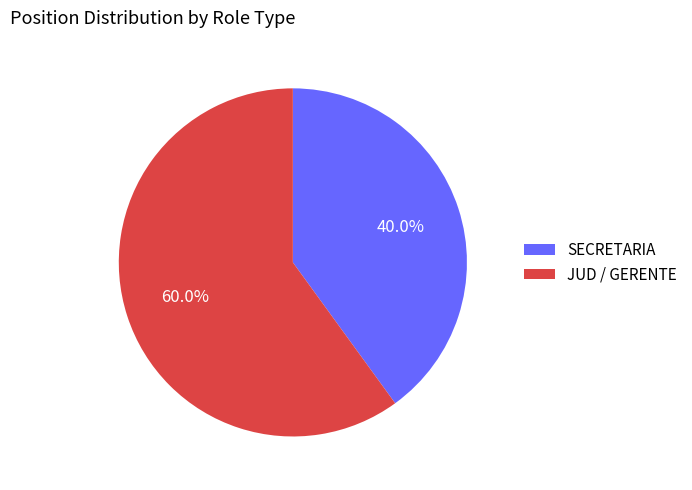

Is it true that SECRETARIA is 40% of the pie?

True